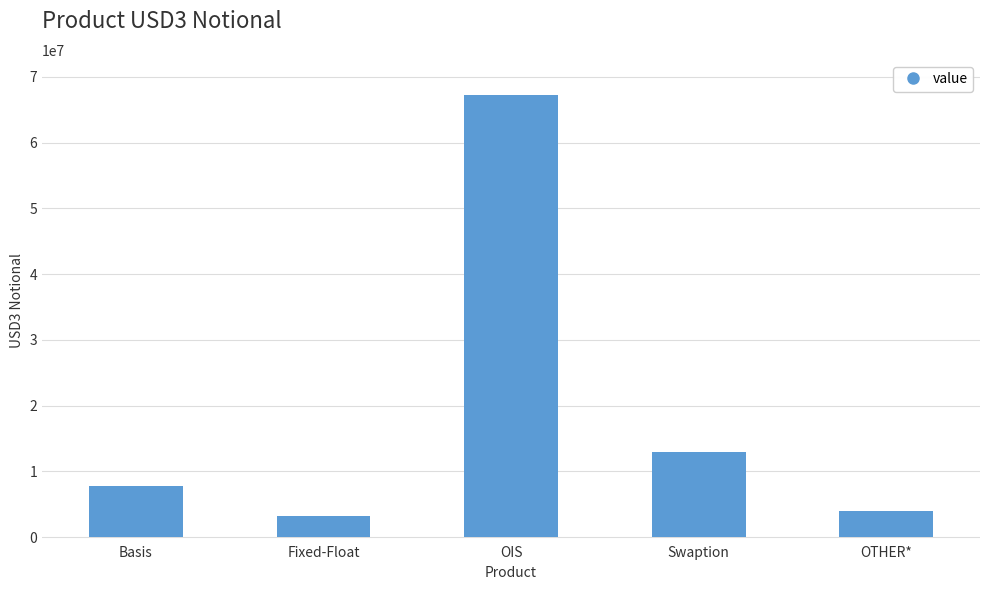

What value does the data have at OTHER*, to the nearest 50?

4038350